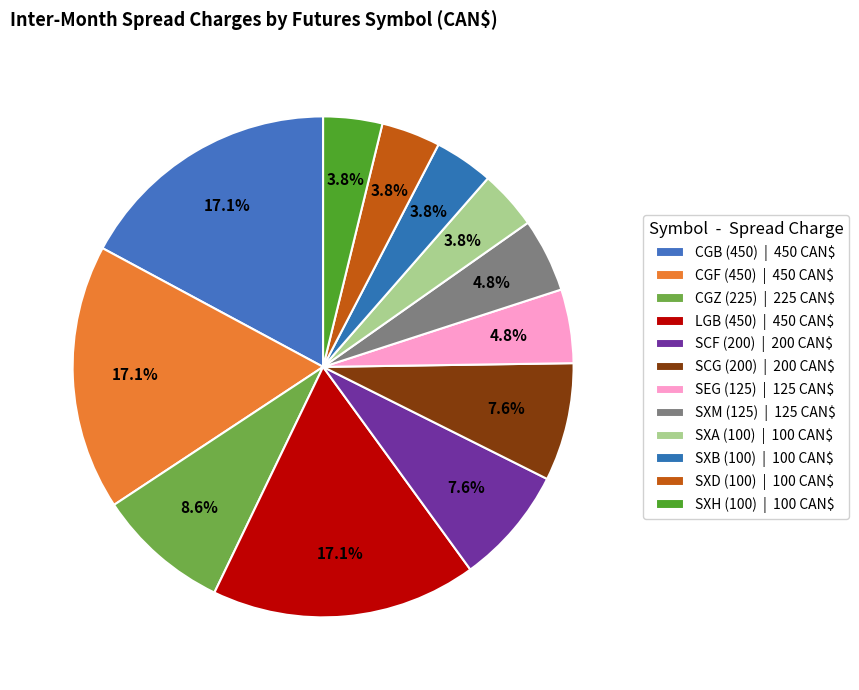

What is the change in value from CGB (450) to SXH (100)?

-350